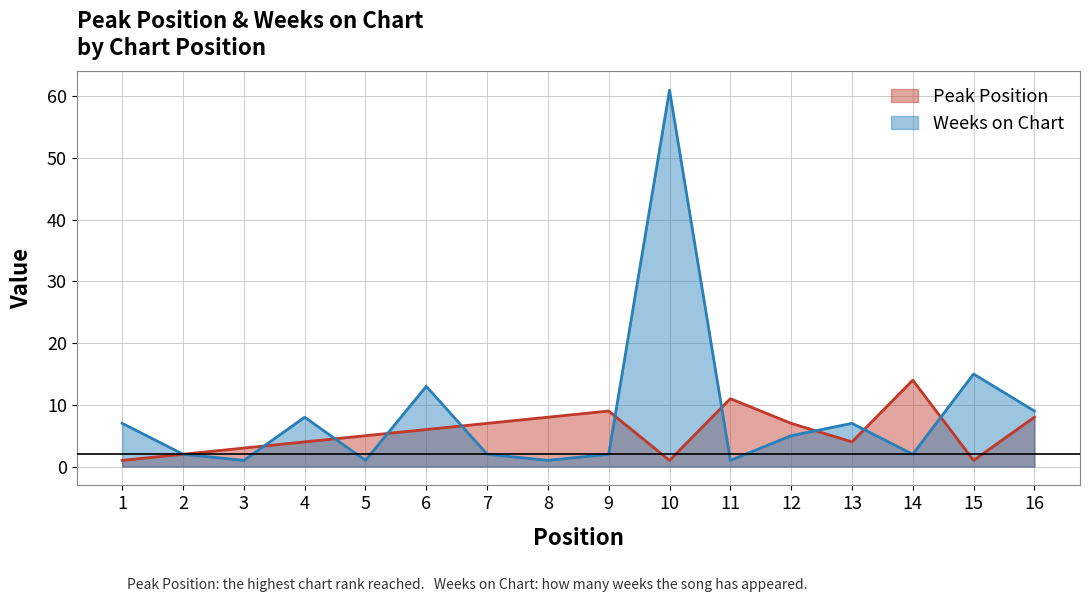

Where is the first local minimum for Weeks on Chart?

3